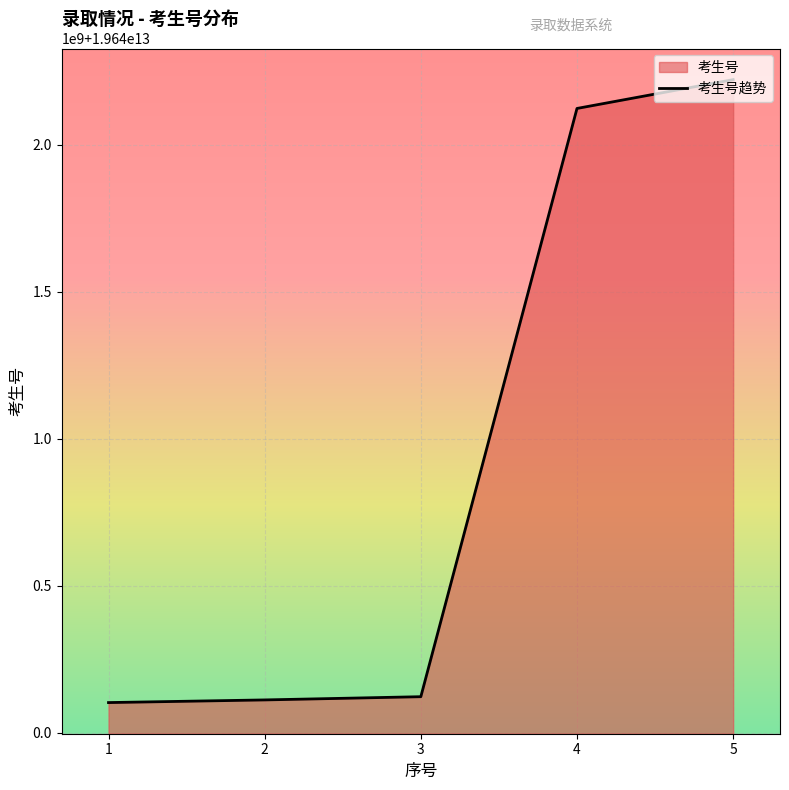

Where does the data first go above 19640122500387?

4